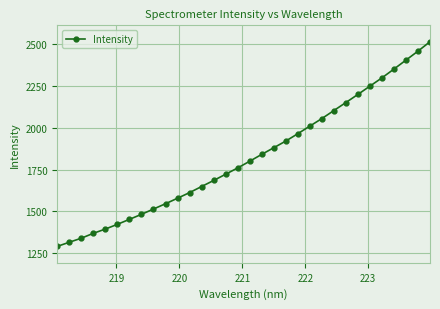

What is the greatest value displayed?

2514.7